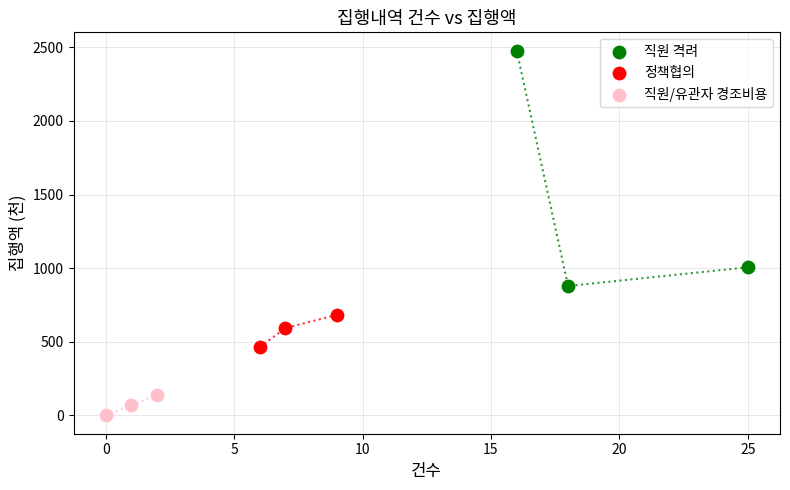

Which series contains the highest Y value?

직원 격려